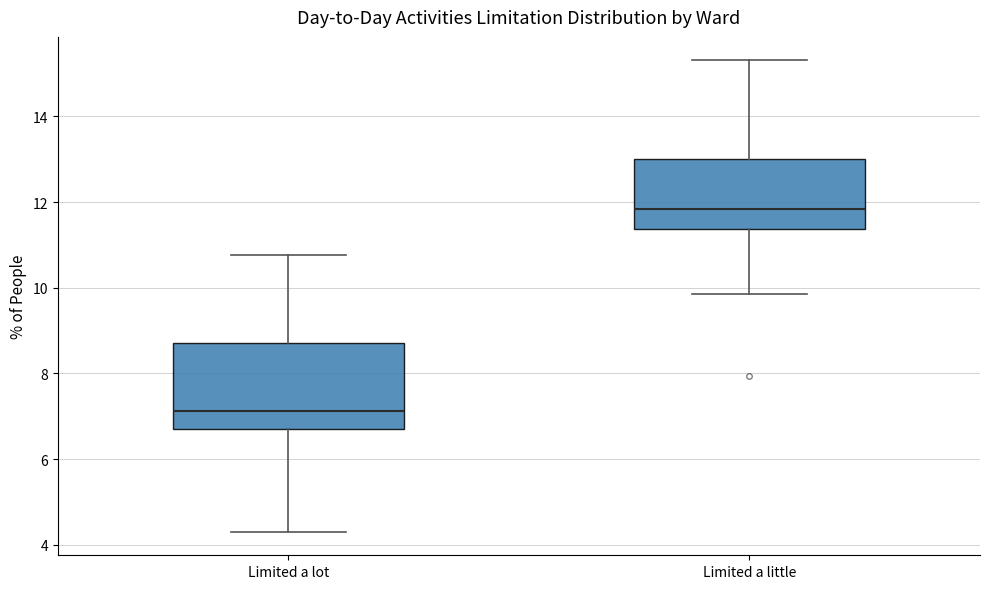

Reading left to right, read every box against the y-axis: the position of its median line, the range the box covers, and the ends of its whiskers. The values are not printed on the chart, so give them approximately, as read against the axis.

Limited a lot: median 7.2, box 6.8 to 8.8, whiskers 4.4 to 10.8
Limited a little: median 11.8, box 11.4 to 13.0, whiskers 9.8 to 15.4